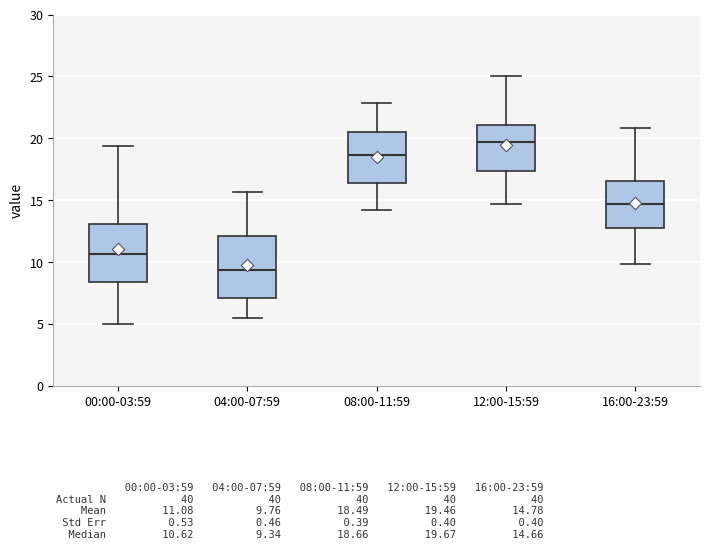

Reading left to right, read every box against the y-axis: the position of its median line, the range the box covers, and the ends of its whiskers. The values are not printed on the chart, so give them approximately, as read against the axis.

00:00-03:59: median 10.5, box 8.5 to 13.0, whiskers 5.0 to 19.5
04:00-07:59: median 9.5, box 7.0 to 12.0, whiskers 5.5 to 15.5
08:00-11:59: median 18.5, box 16.5 to 20.5, whiskers 14.0 to 23.0
12:00-15:59: median 19.5, box 17.5 to 21.0, whiskers 14.5 to 25.0
16:00-23:59: median 14.5, box 12.5 to 16.5, whiskers 10.0 to 21.0